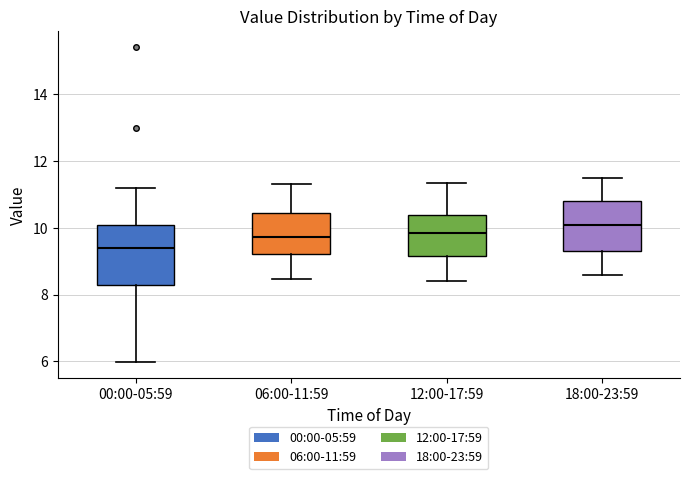

Where does the median line of the box for 06:00-11:59 sit on the y-axis? The values are not printed on the chart, so give them approximately, as read against the axis.

9.8